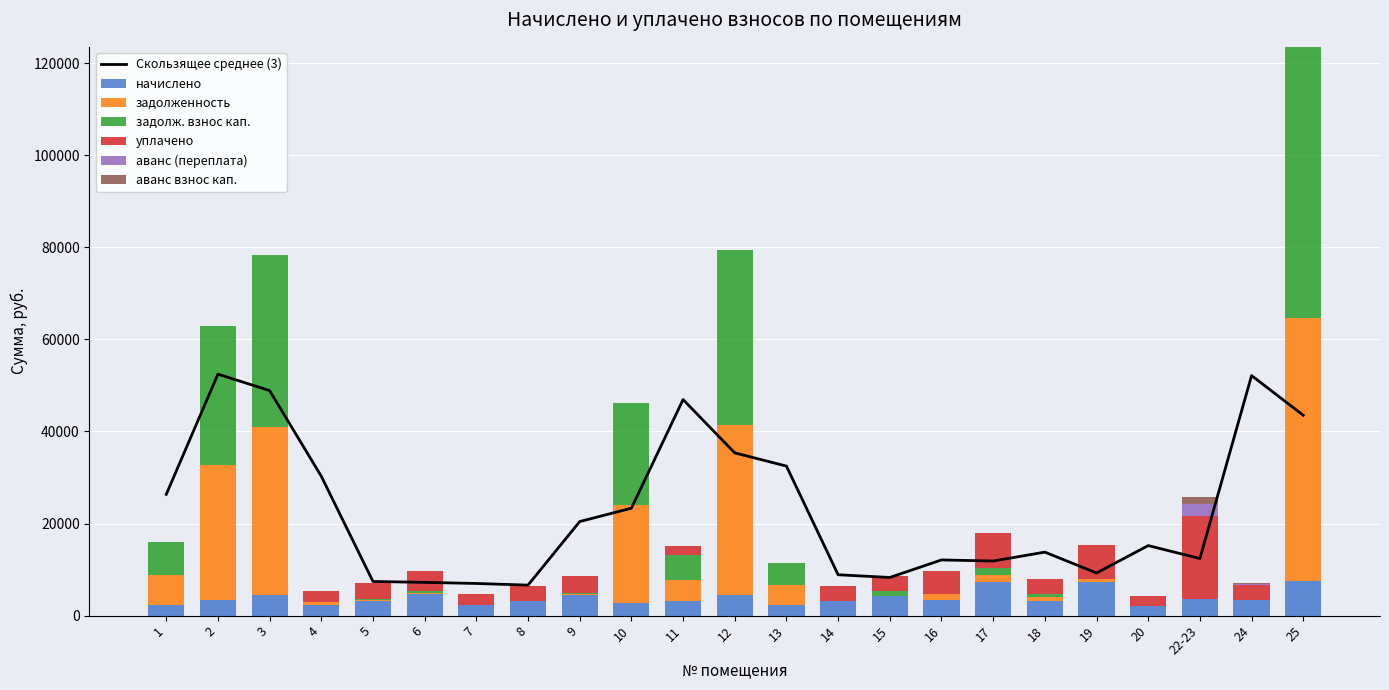

Between 11 and 18, which series saw the biggest shift?

задолж. взнос кап.